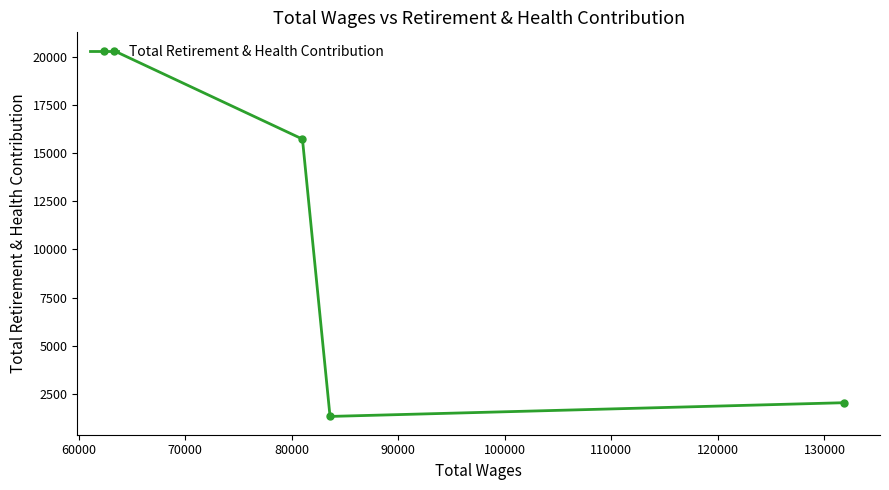

What is the sum of all values?

39411